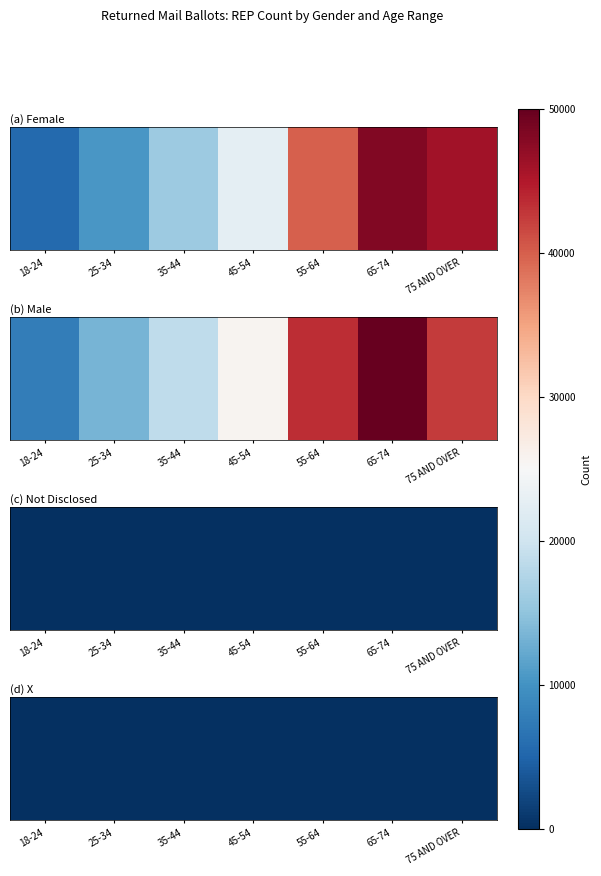

Rank the categories by value from lowest to highest.

25-34, 35-44, 45-54, 18-24, 55-64, 65-74, 75 AND OVER